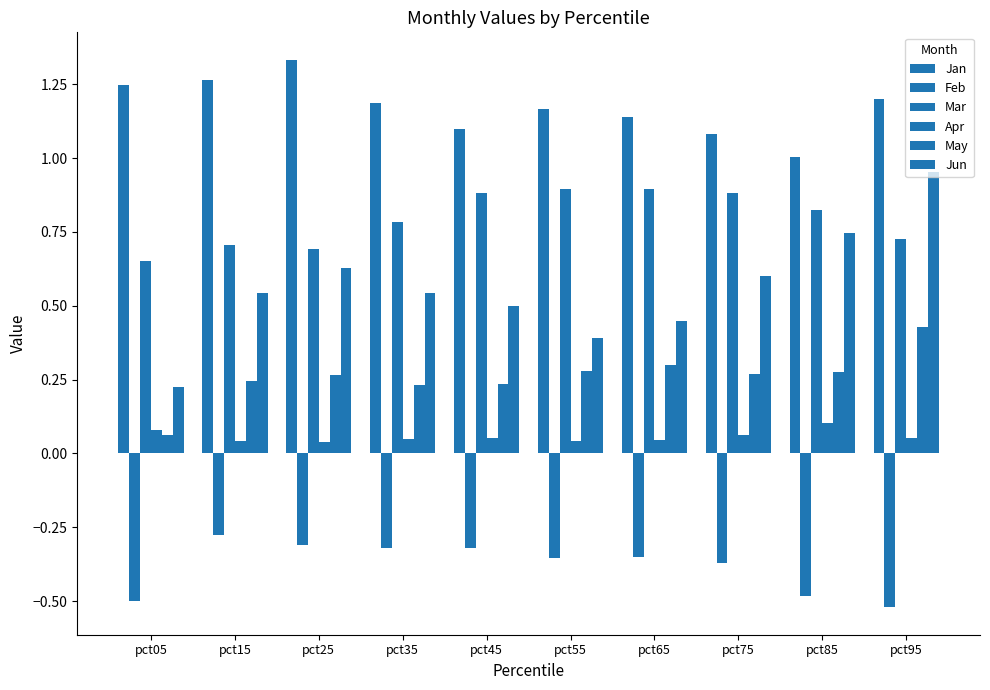

At how many categories does at least one series exceed 0?

10